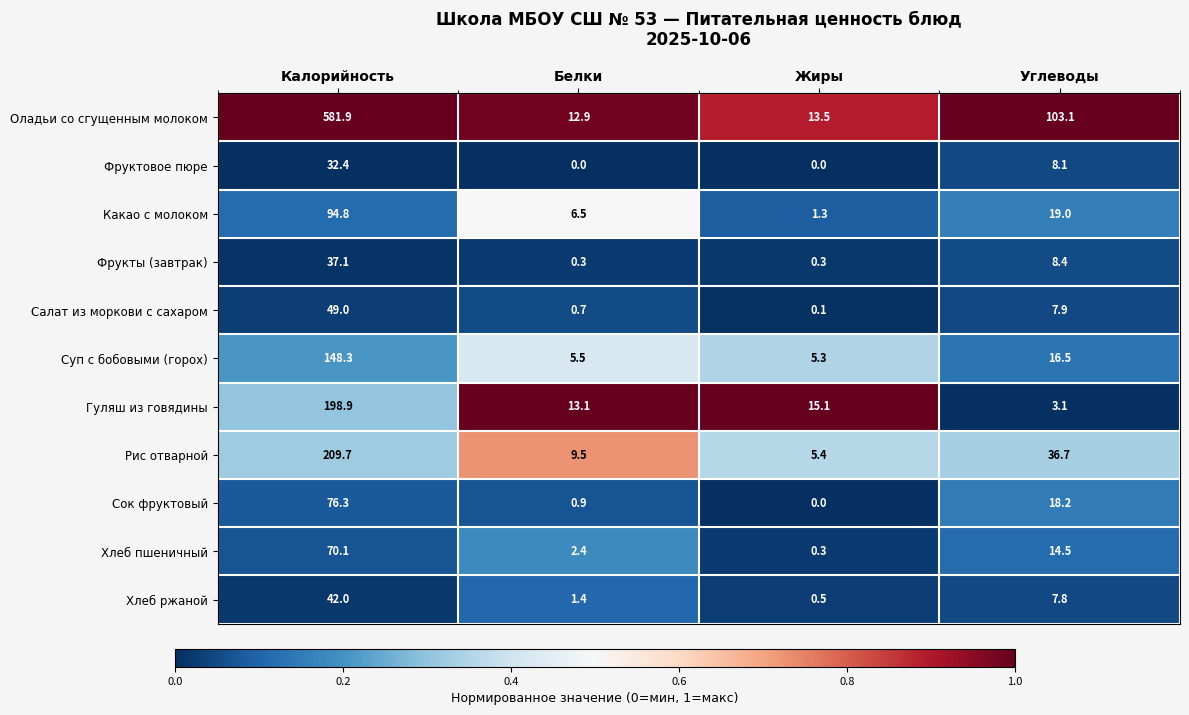

Rank the series by their maximum value, from highest to lowest.

Оладьи со сгущенным молоком, Рис отварной, Гуляш из говядины, Суп с бобовыми (горох), Какао с молоком, Сок фруктовый, Хлеб пшеничный, Салат из моркови с сахаром, Хлеб ржаной, Фрукты (завтрак), Фруктовое пюре